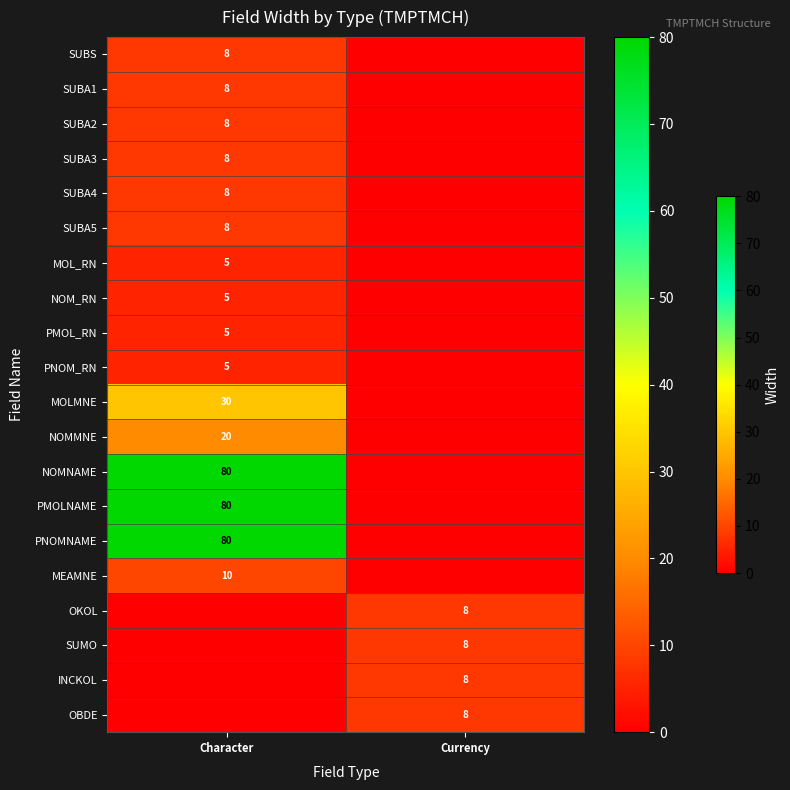

At which category is the sum across all series the highest?

Character